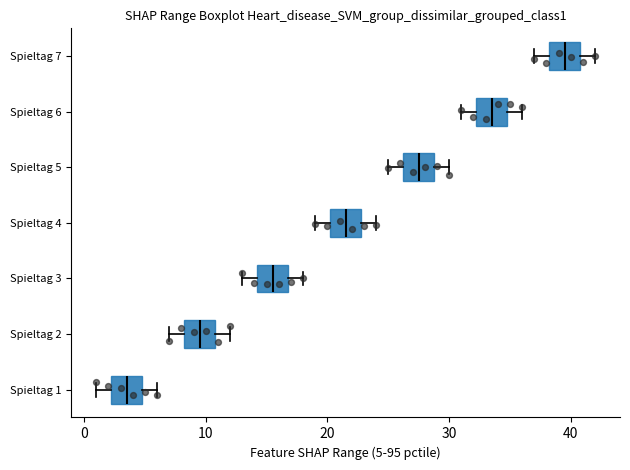

Which box has the furthest to the right median line?

Spieltag 7